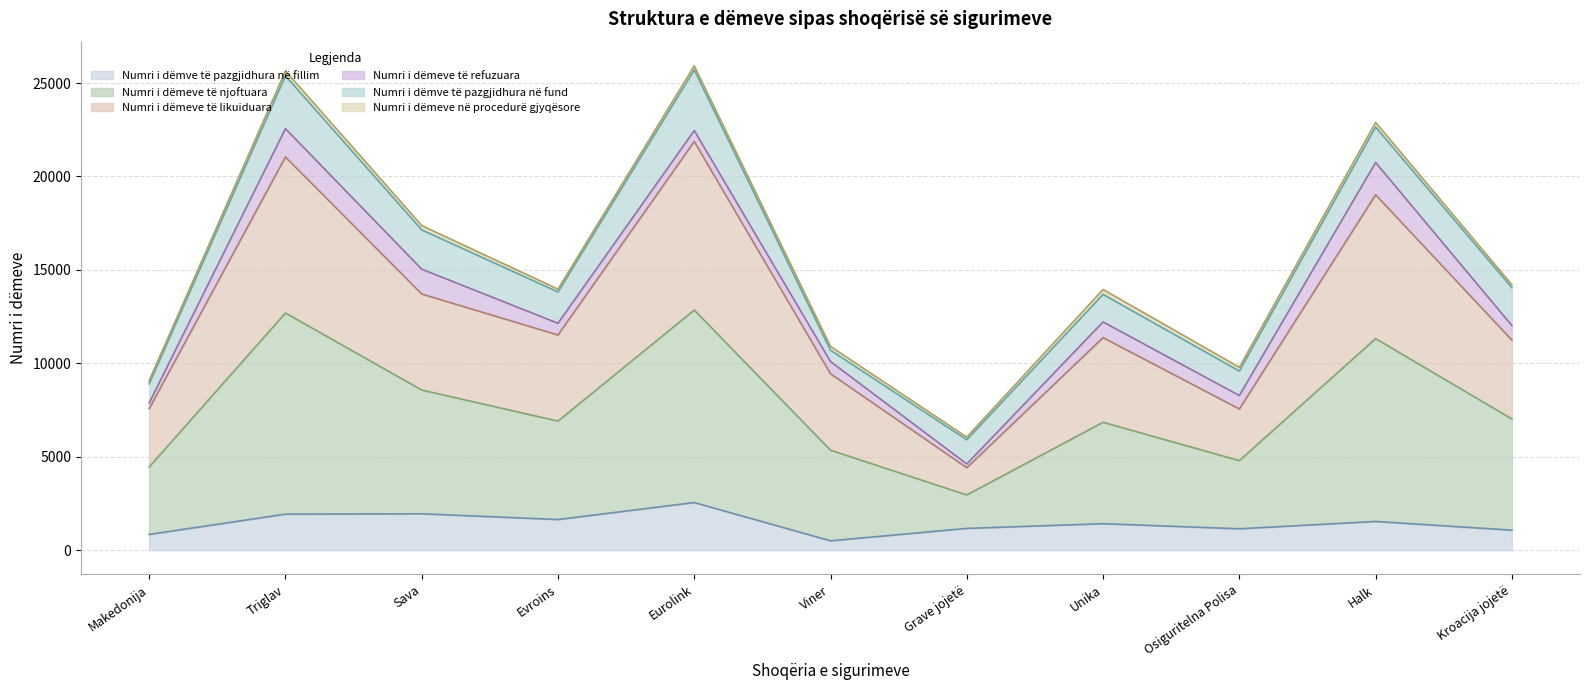

At which label does Numri i dëmve të pazgjidhura në fillim reach its peak?

Eurolink